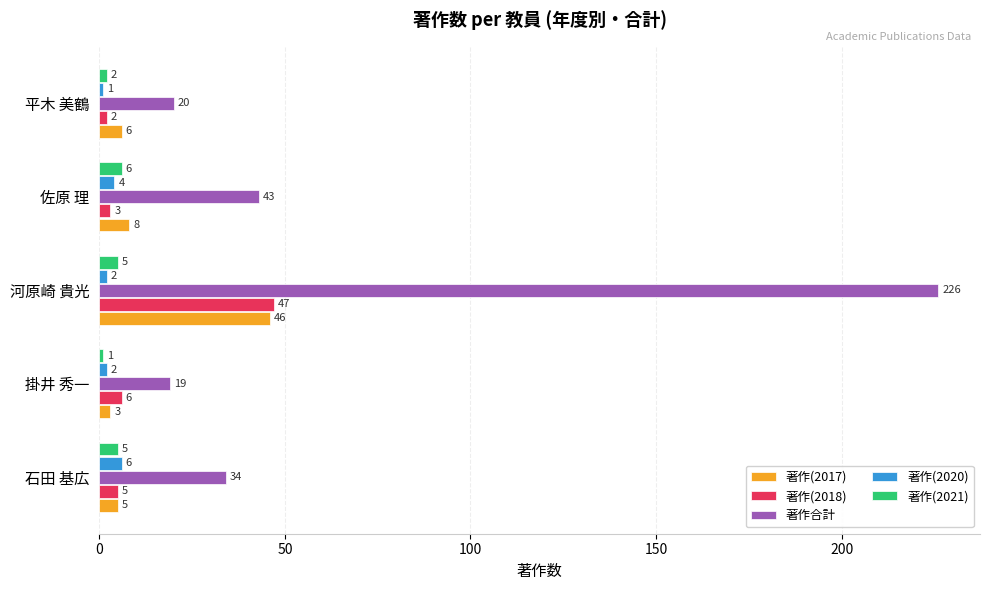

Is the value of 著作(2021) at 掛井 秀一 greater than the value of 著作(2020) at 河原崎 貴光?

No